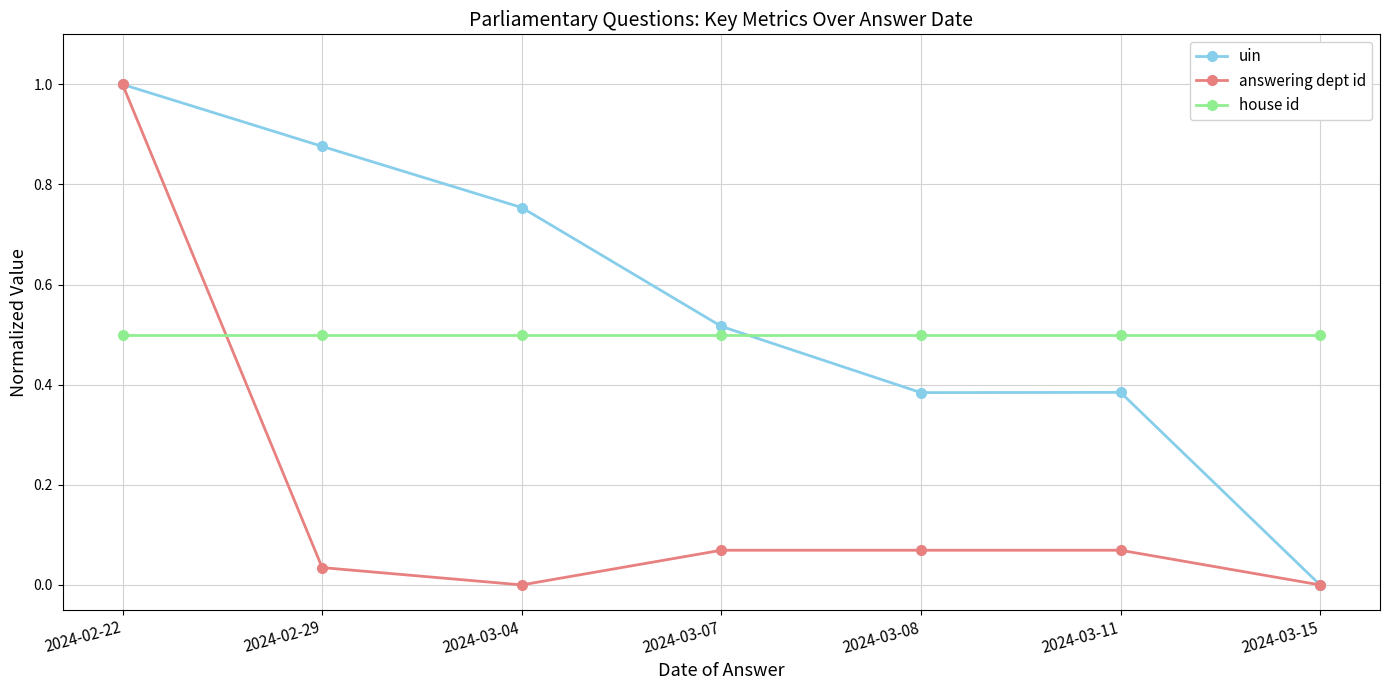

In uin, how many points are higher than both neighbors (excluding endpoints)?

1